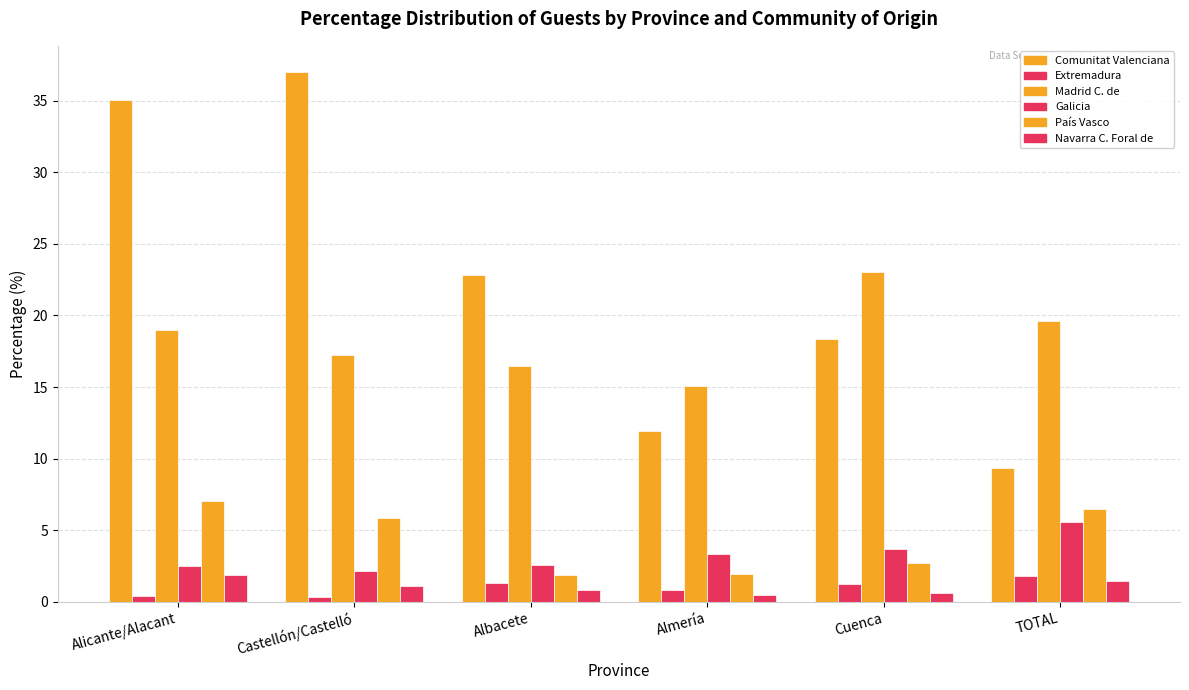

How many groups of bars are there?

6